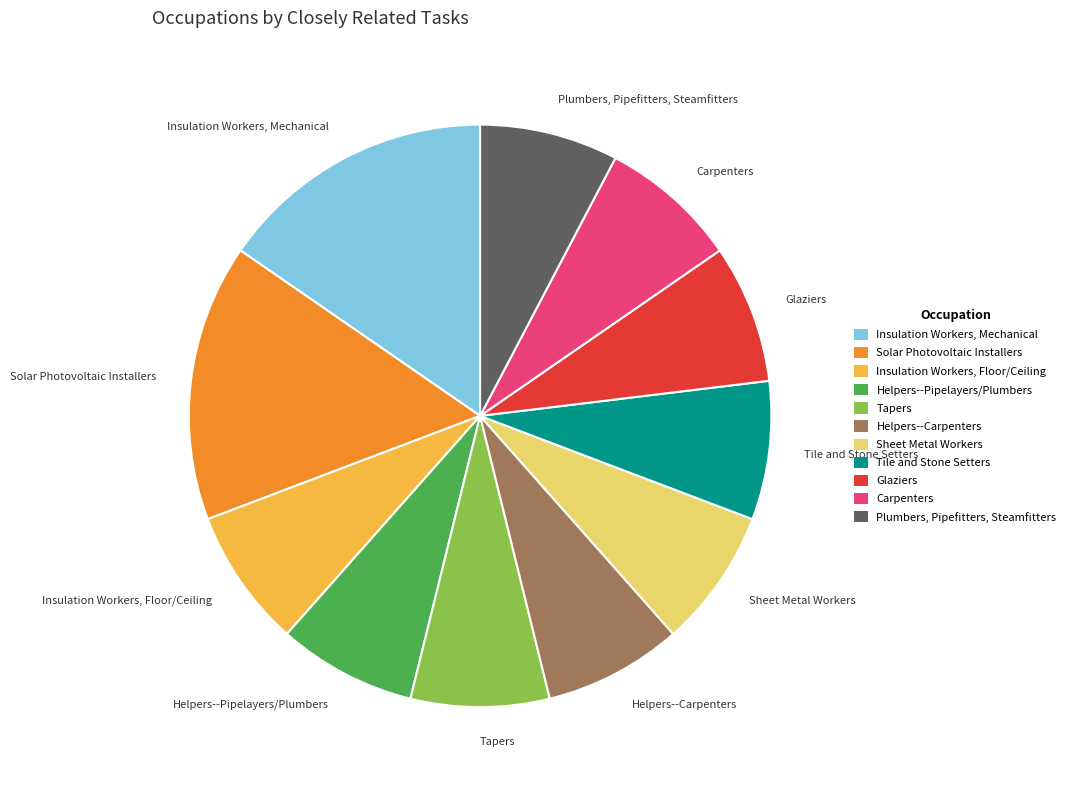

True or false: Plumbers, Pipefitters, Steamfitters accounts for 8% of the total.

True